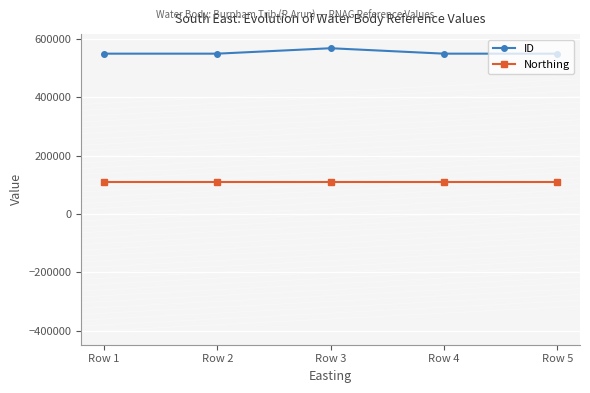

Where does the ID series first go above 550340?

Row 3